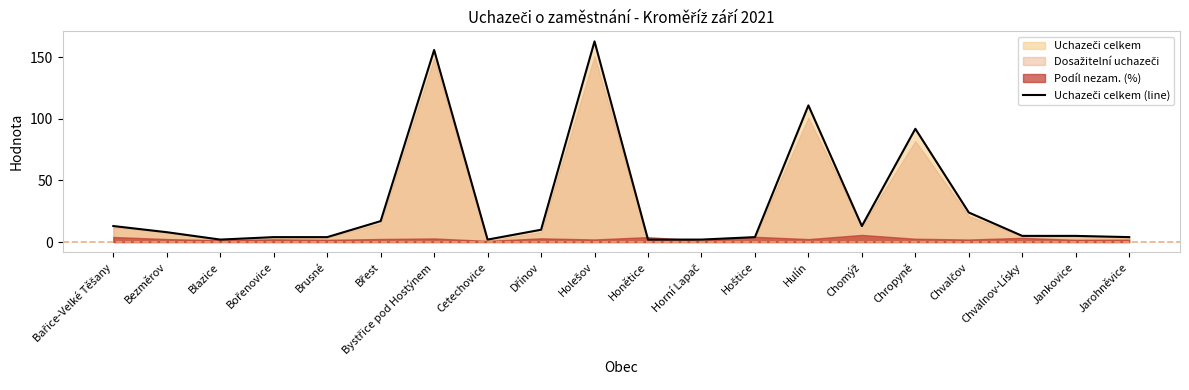

What is the difference between the second highest and minimum values?

154